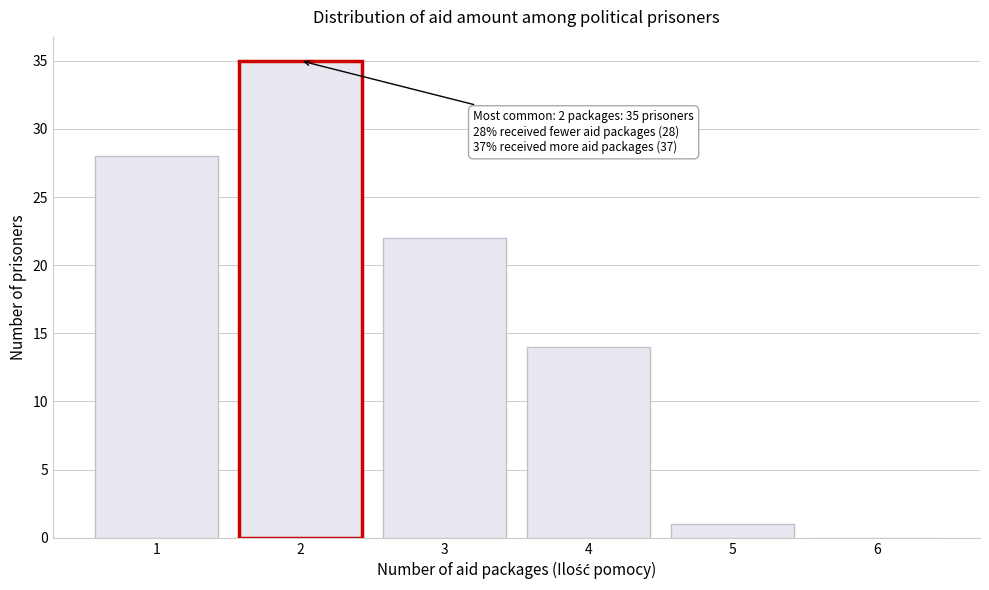

Over which range of the x-axis is the bar tallest?

1.5 to 2.5